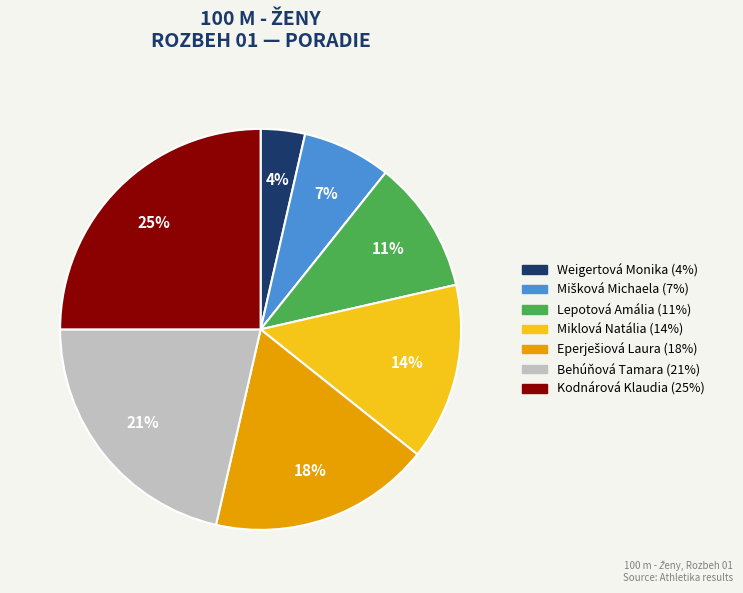

Is there a majority slice in this chart?

No